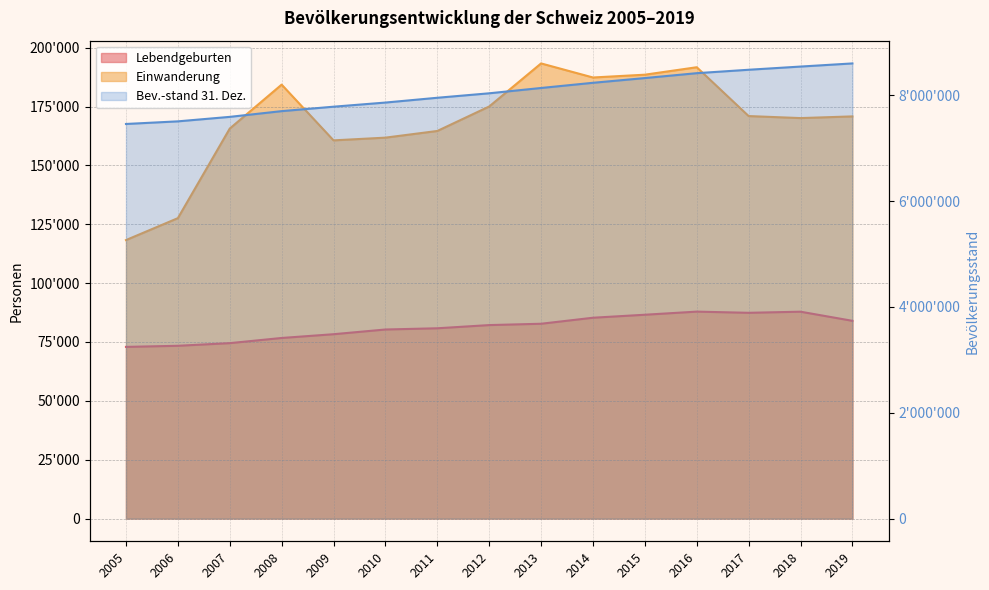

What are all the series names shown in the legend?

Lebendgeburten, Einwanderung, Bevölkerungsstand 31. Dez